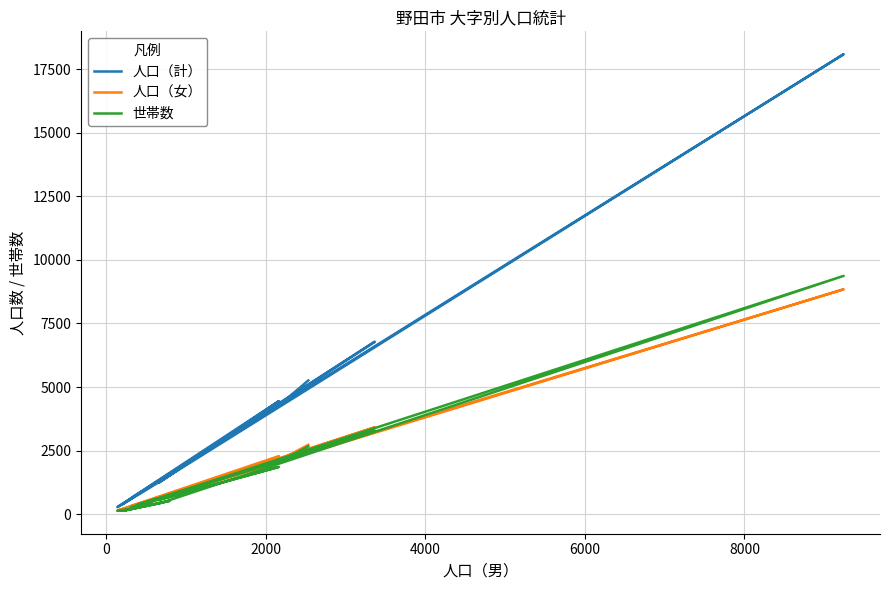

What is the sum of all 人口（計） values?

60871